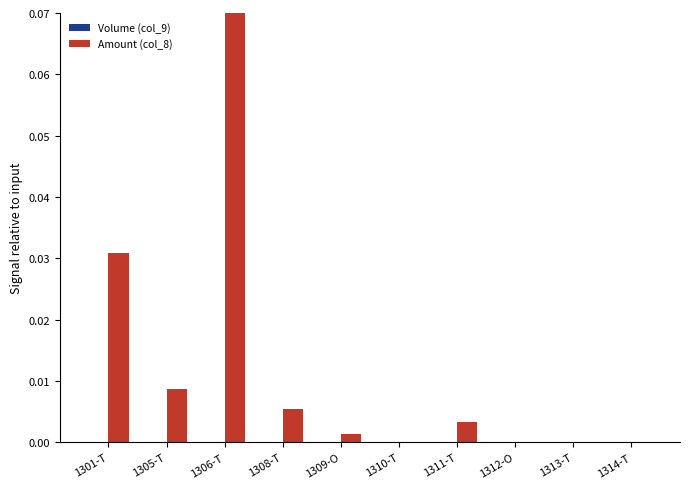

At which category does the chart reach its peak across all series?

1306-T